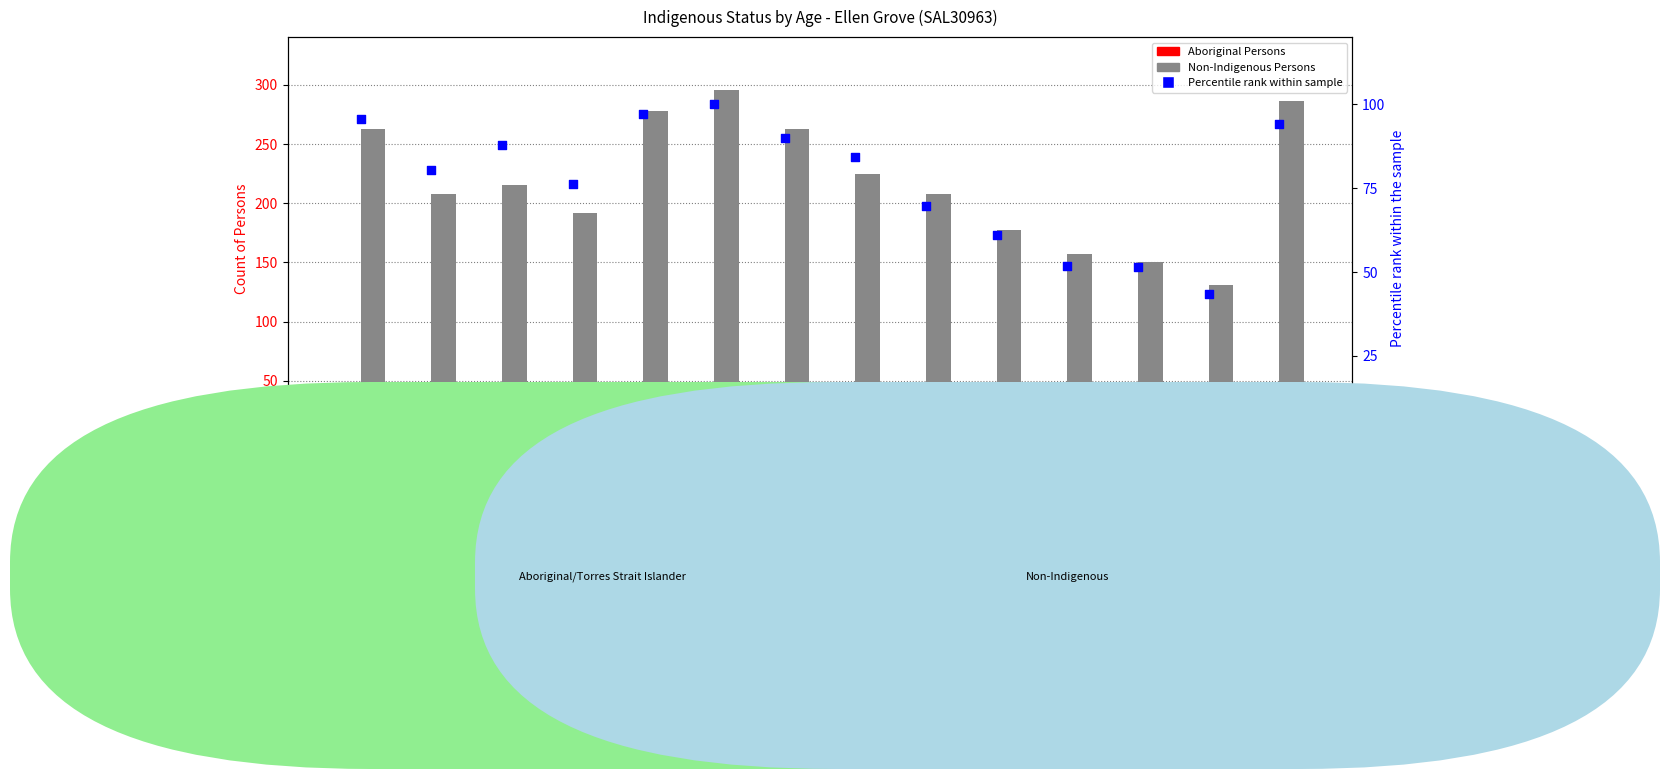

Is the value of Aboriginal Persons at 60-64 years greater than the value of Percentile rank within sample at 50-54 years?

No